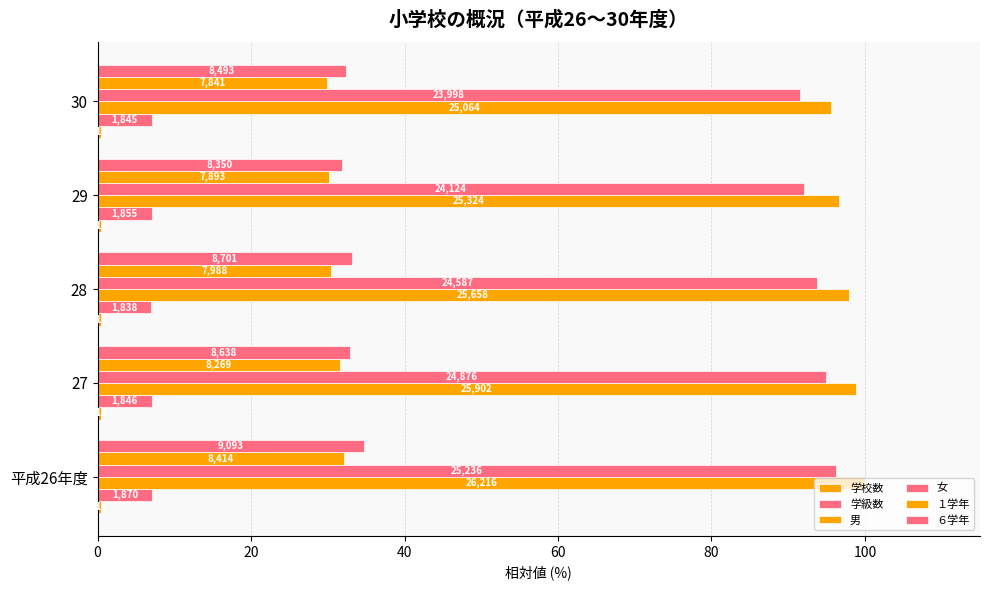

Does the chart contain stacked bars?

No